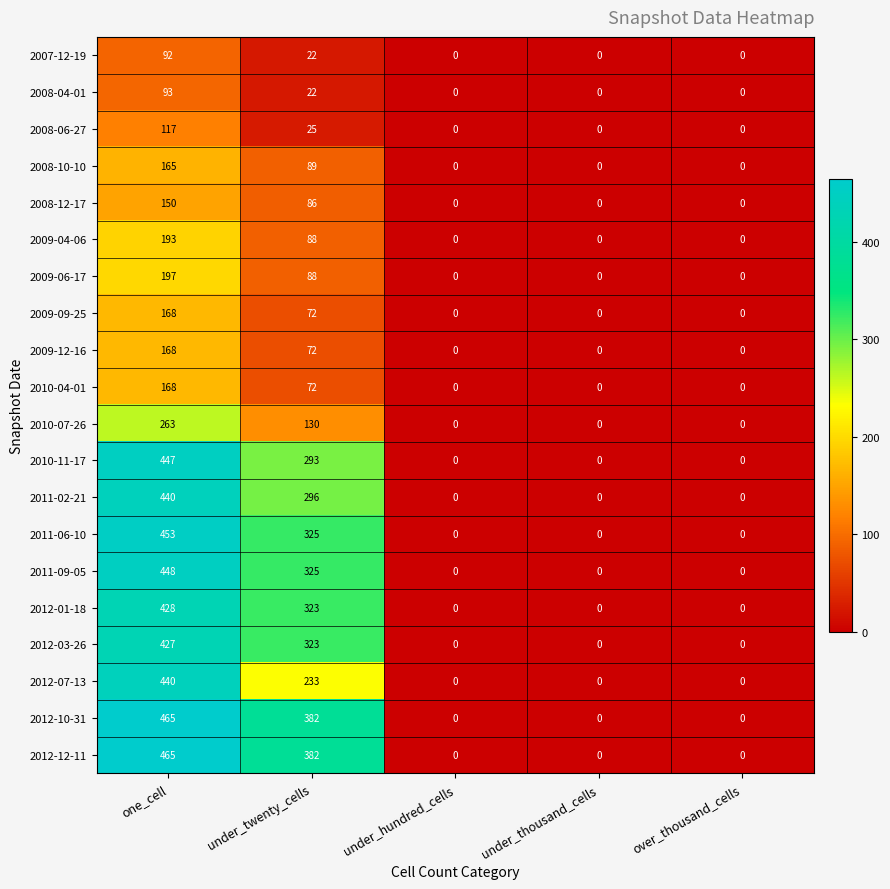

What is the maximum value shown in the chart?

465